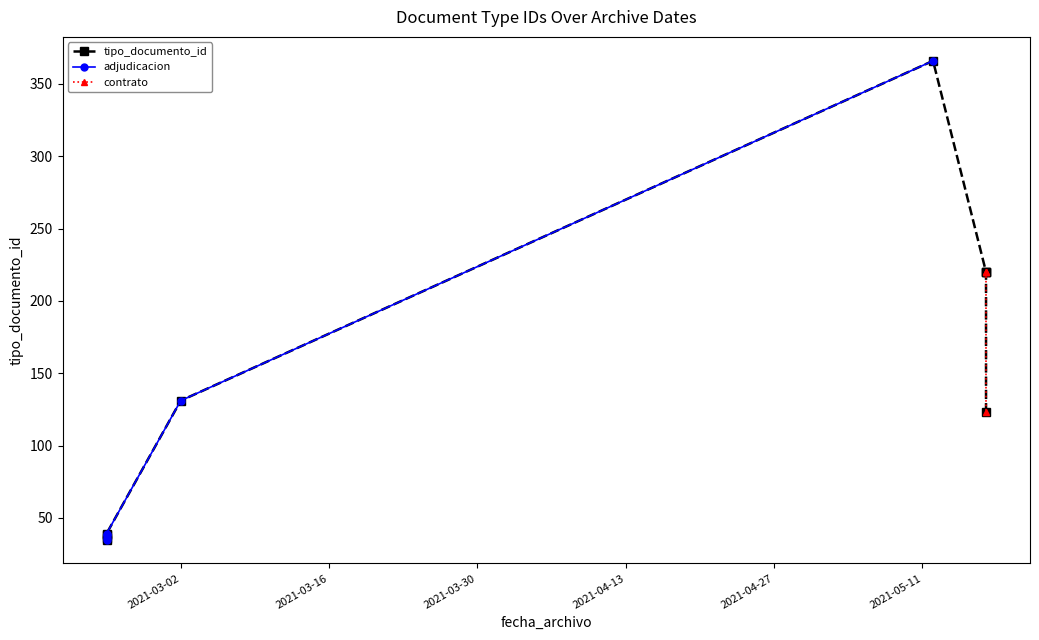

Is the value of contrato at 2021-03-16 greater than the value of tipo_documento_id at 2021-03-16?

No